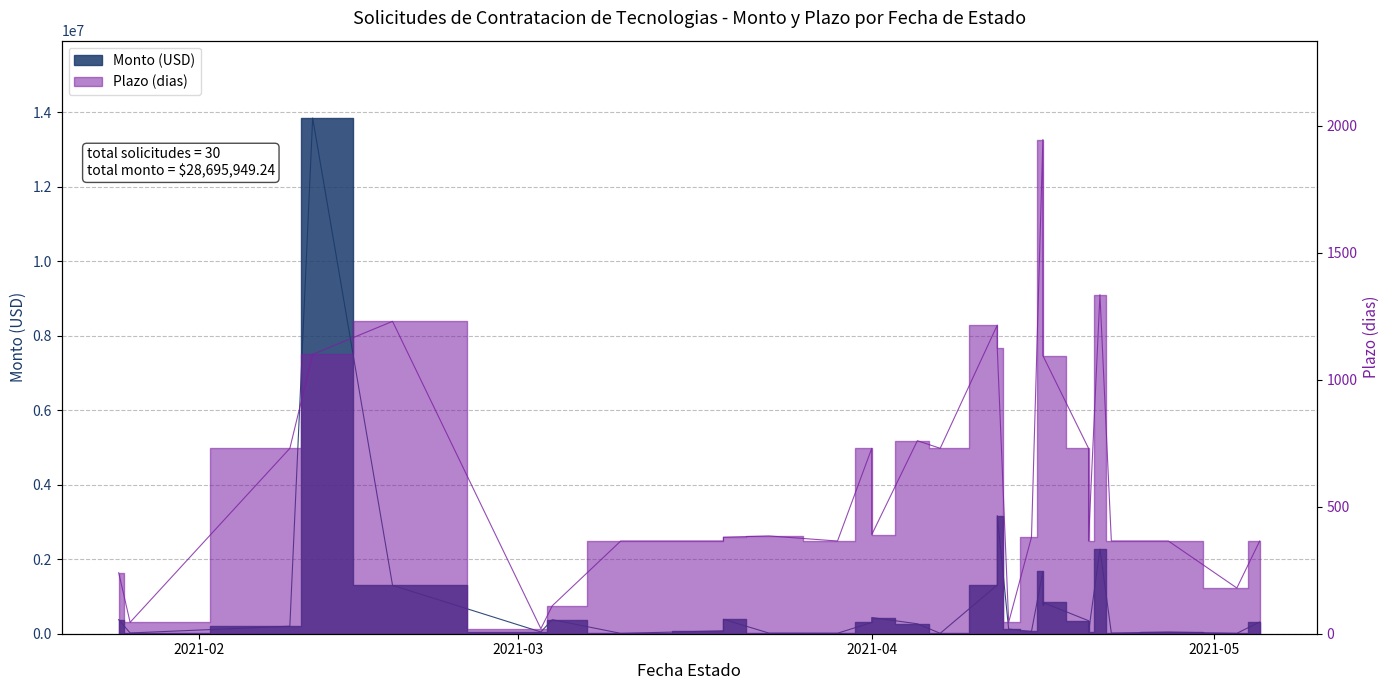

How many data points does each series have?

30